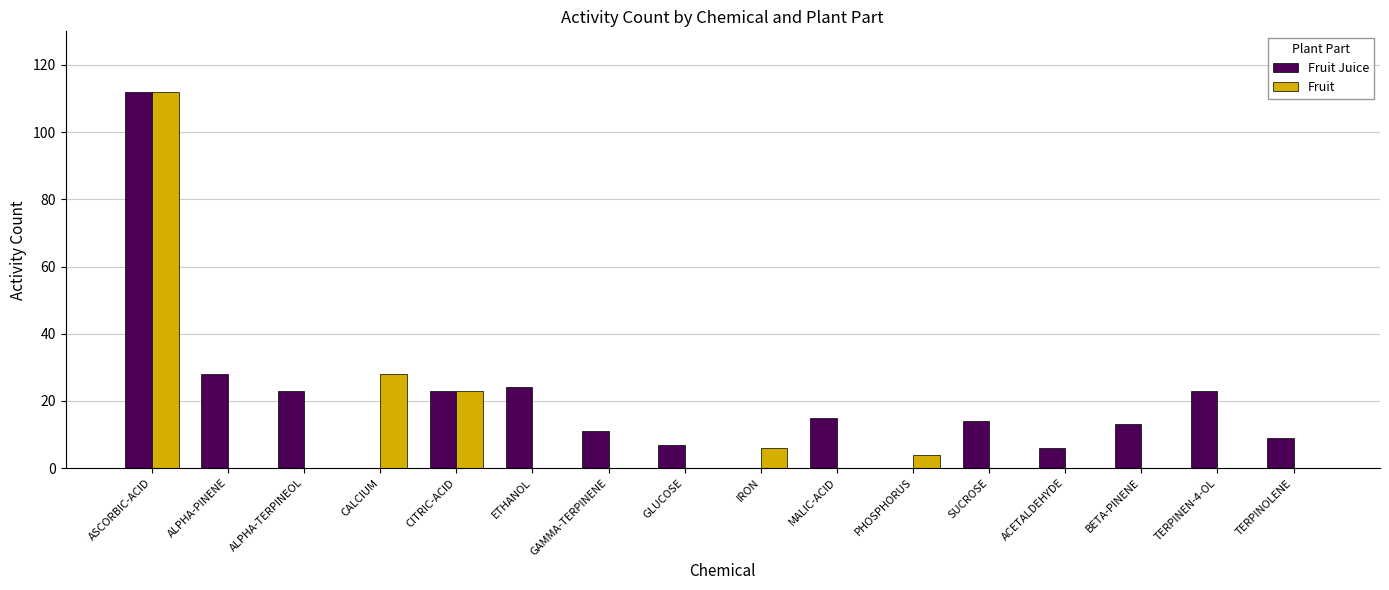

Read the Fruit Juice value at TERPINOLENE.

9